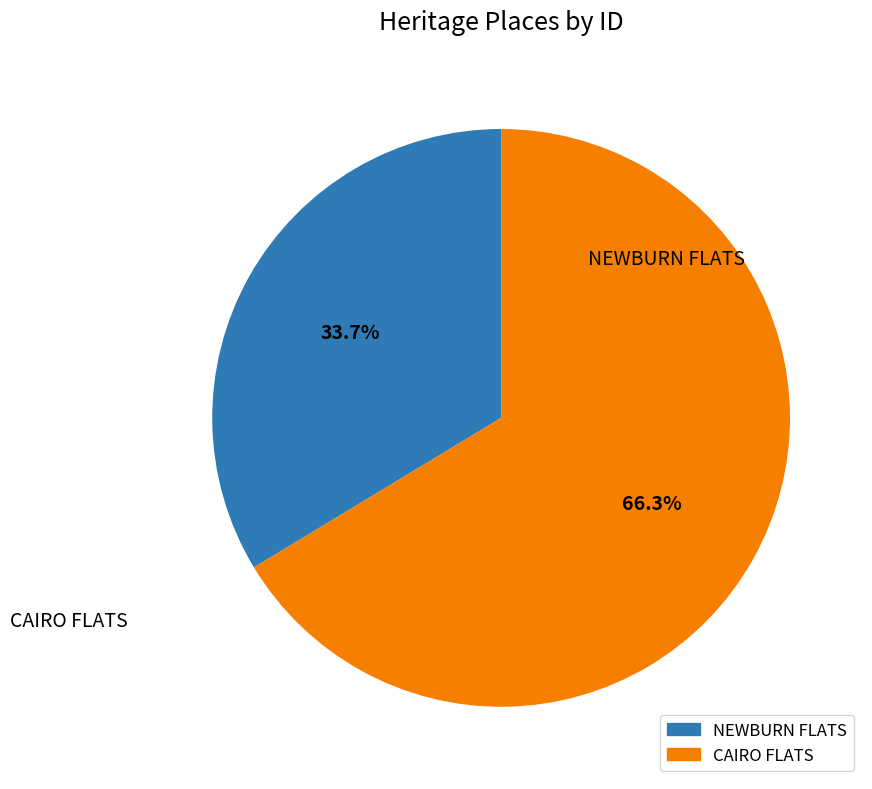

To the nearest percent, what percentage of the pie is NEWBURN FLATS?

34%